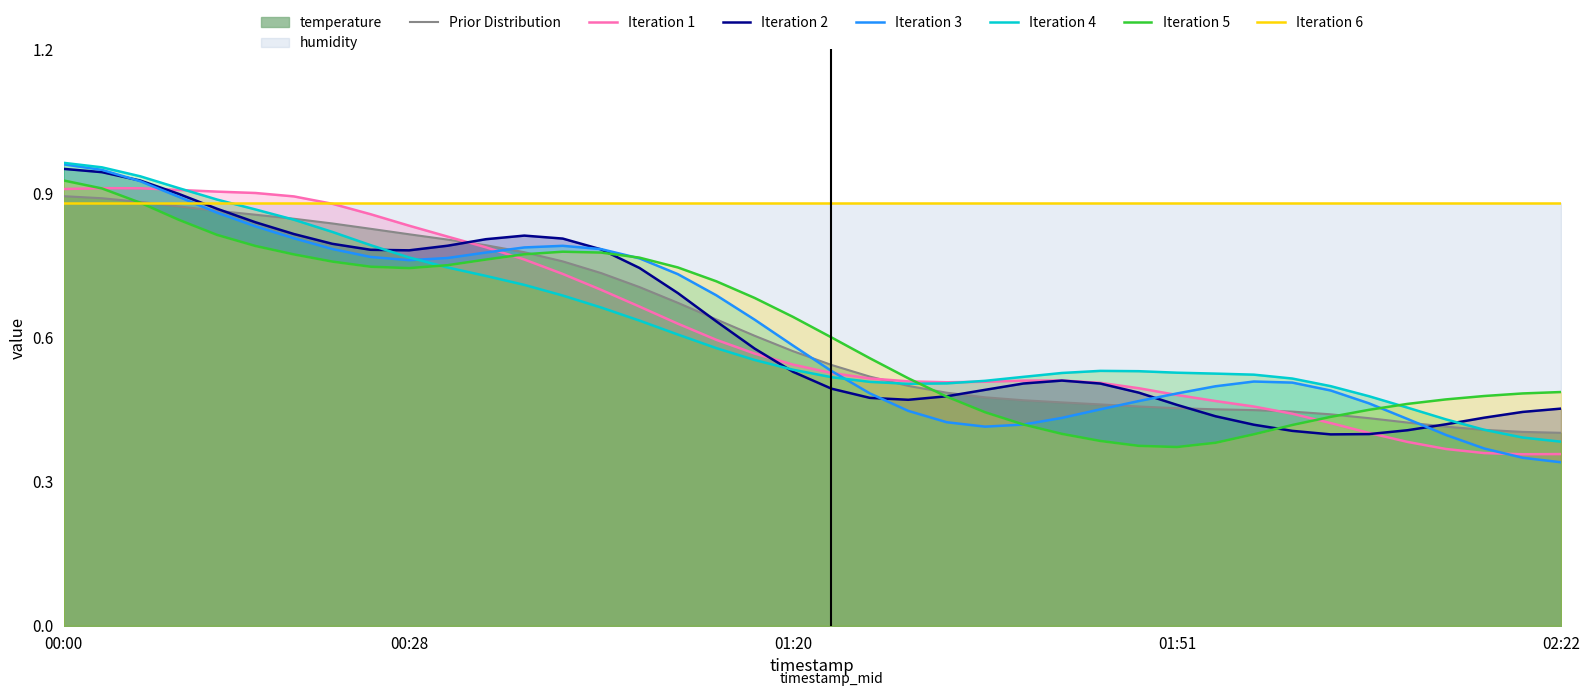

Count the values in the range 0 to 1.

40